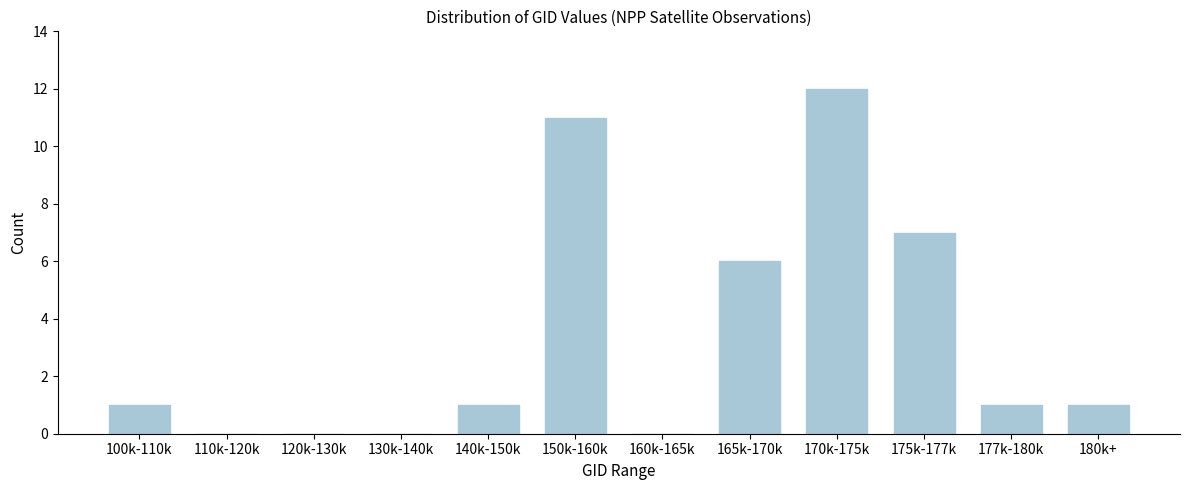

Reading left to right, what are all the values shown in this chart?

100k-110k=1	110k-120k=0	120k-130k=0	130k-140k=0	140k-150k=1	150k-160k=11	160k-165k=0	165k-170k=6	170k-175k=12	175k-177k=7	177k-180k=1	180k+=1